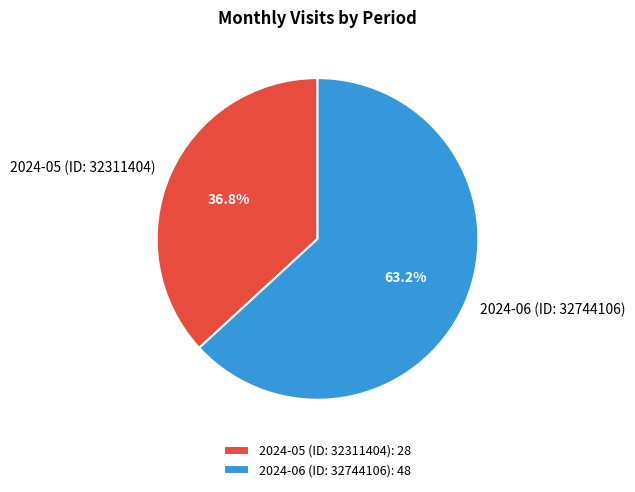

Is it true that 2024-06 (ID: 32744106) is 53% of the pie?

False